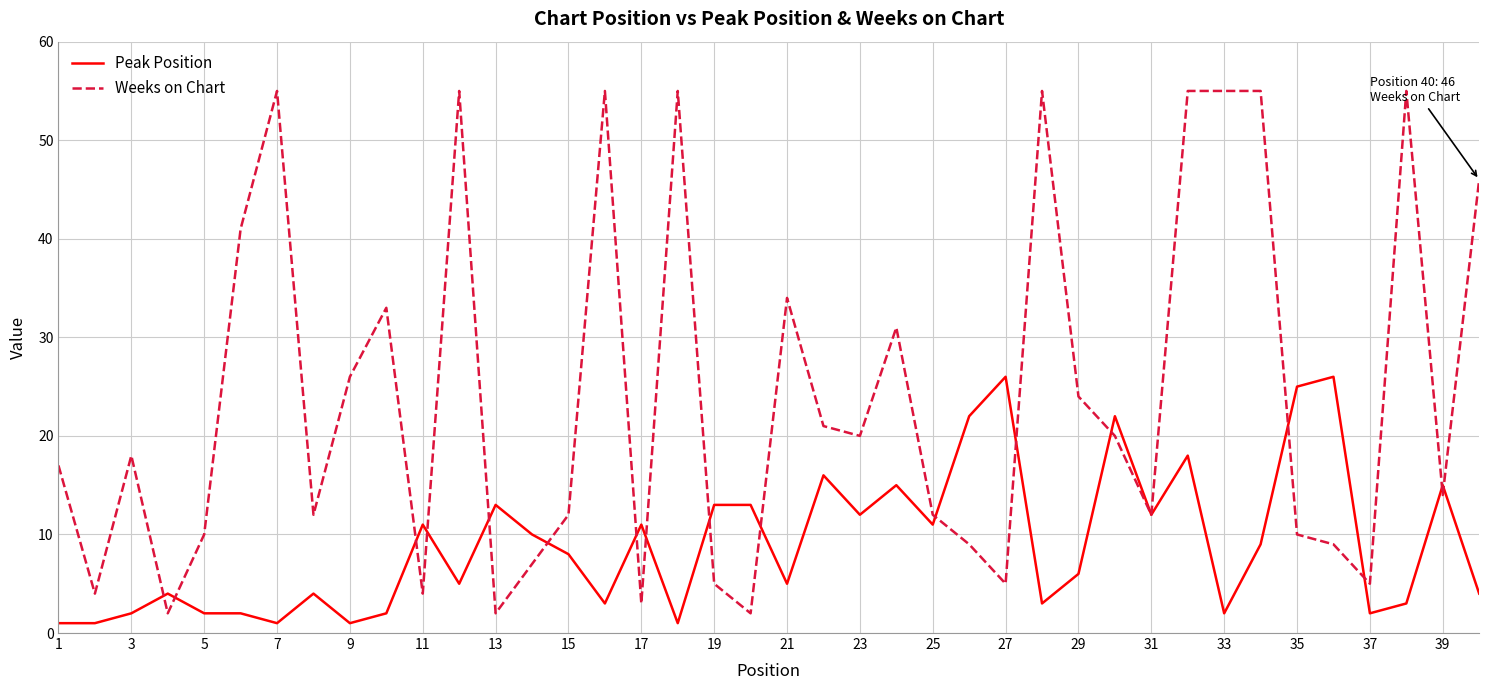

What are all the series names shown in the legend?

Peak Position, Weeks on Chart